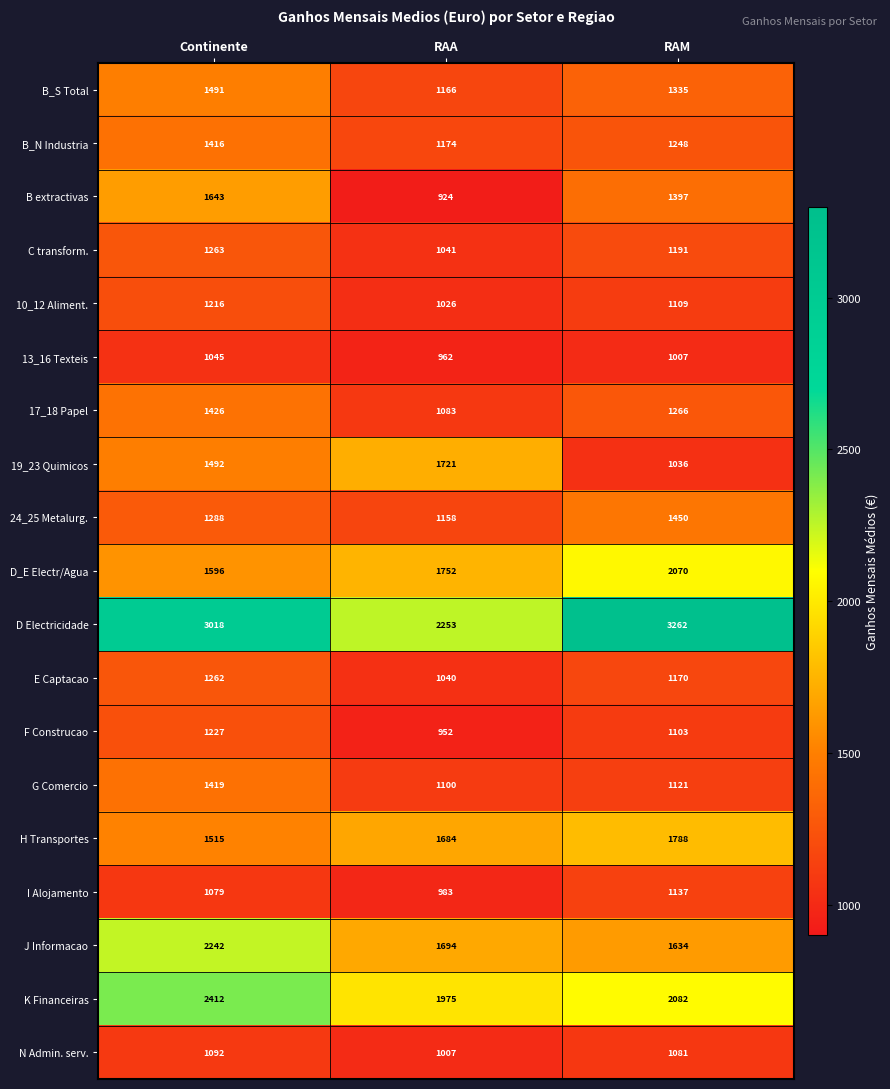

What is the sum of all 19_23 Quimicos values?

4249